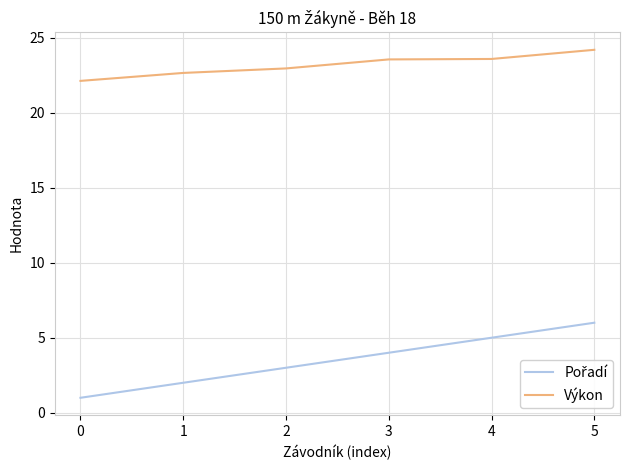

What is the spread (max minus min) of values at 0?

21.1